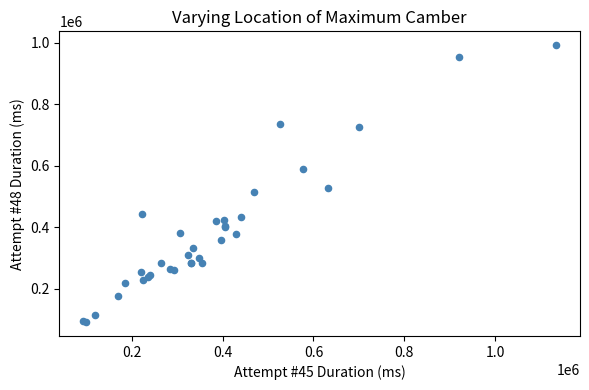

What Y value in the scatter plot is closest to 541531?

526994